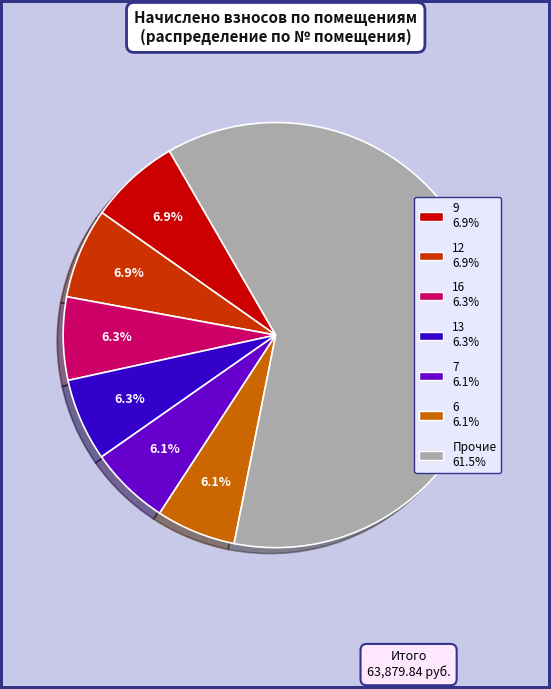

Is there a majority slice in this chart?

Yes